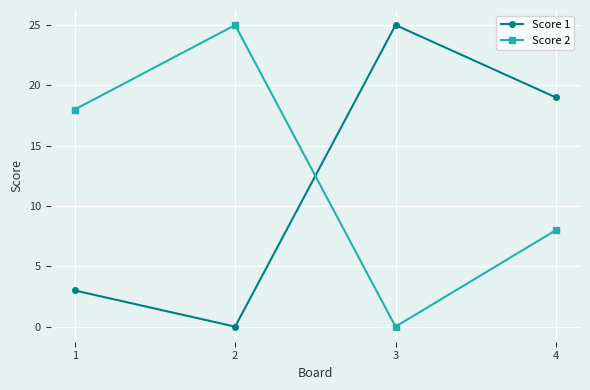

How many lines are shown in the chart?

2